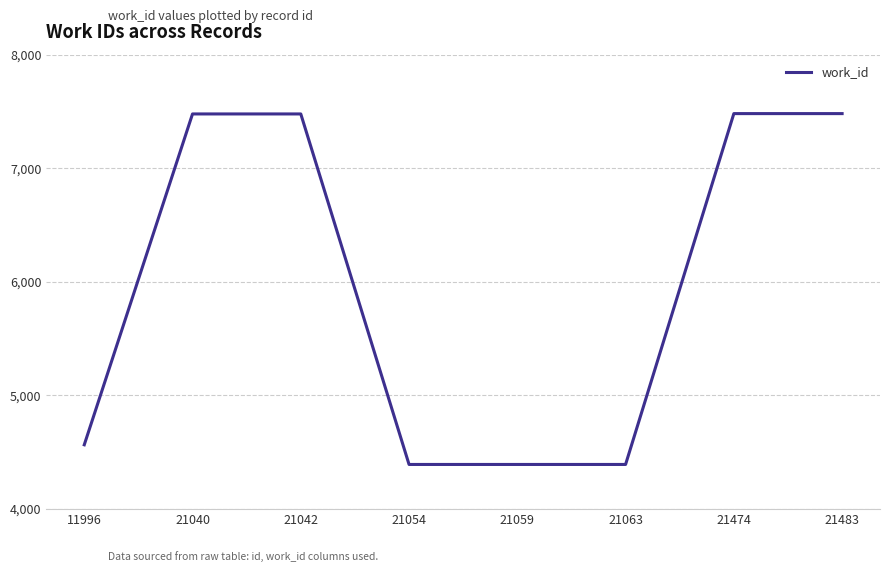

What is the greatest value displayed?

7481